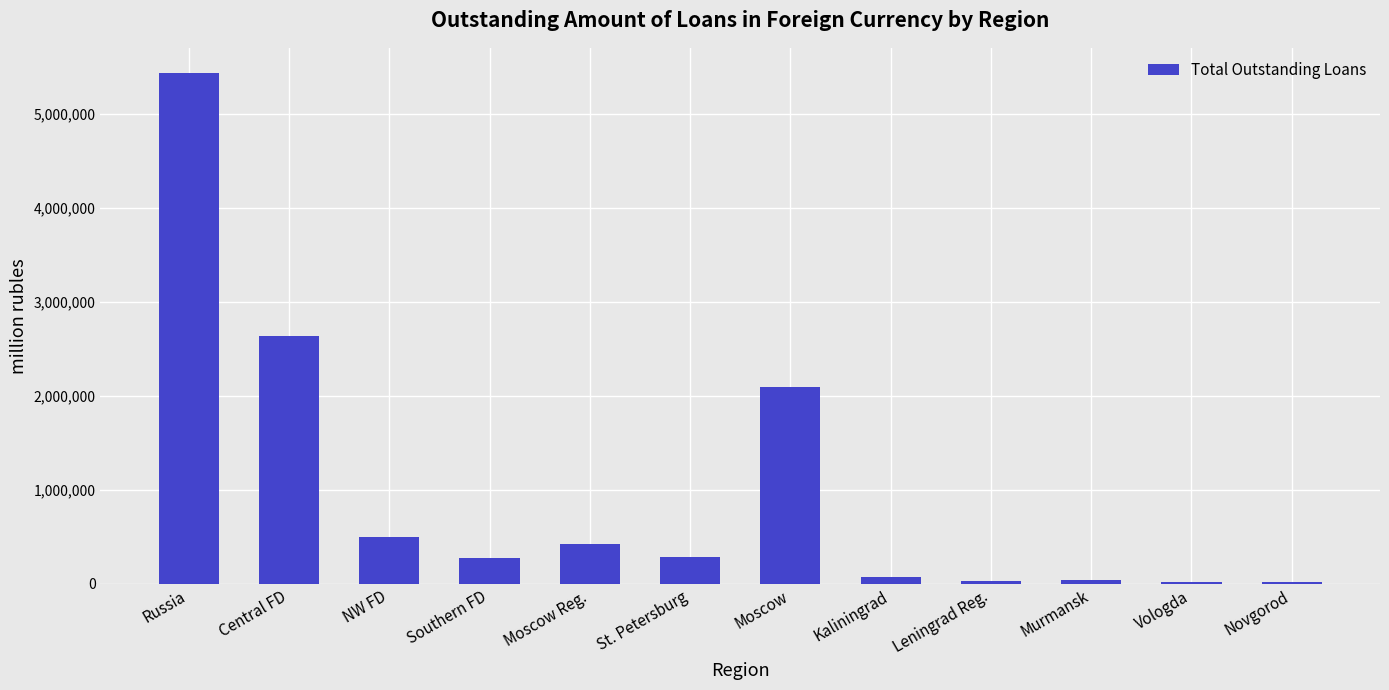

What is the ratio of the value at Russia to the value at Moscow Reg.?

12.7